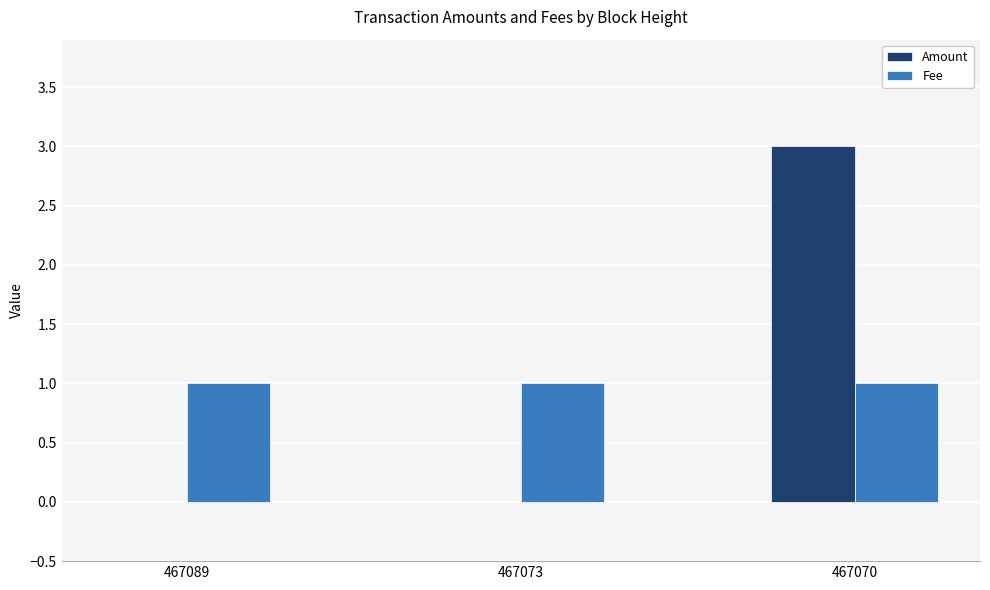

What are all the series names shown in the legend?

Amount, Fee